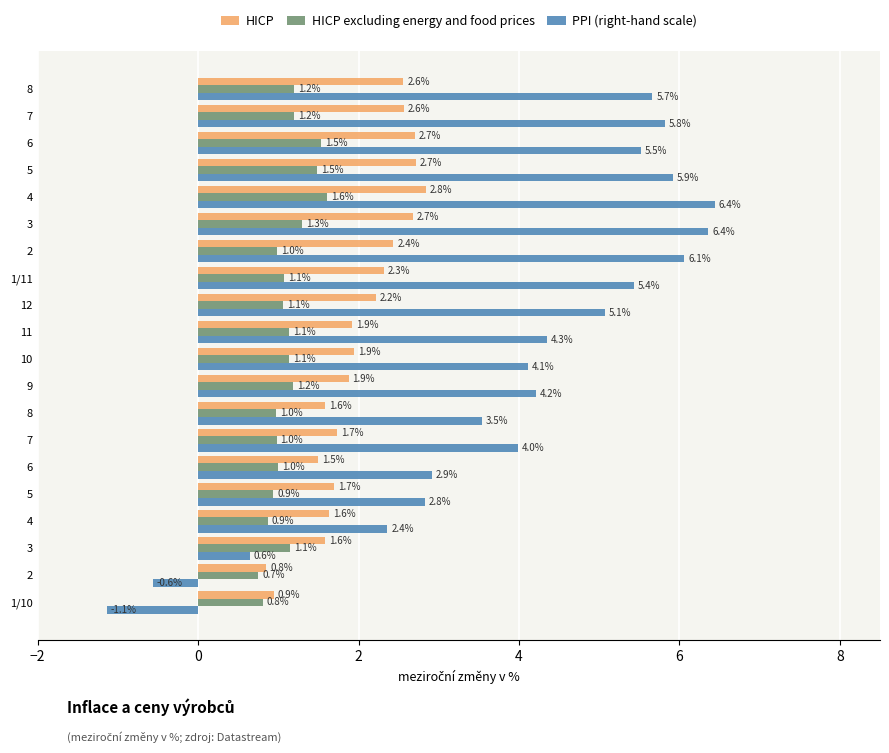

What are all the series names shown in the legend?

HICP, HICP excluding energy and food prices, PPI (right-hand scale)